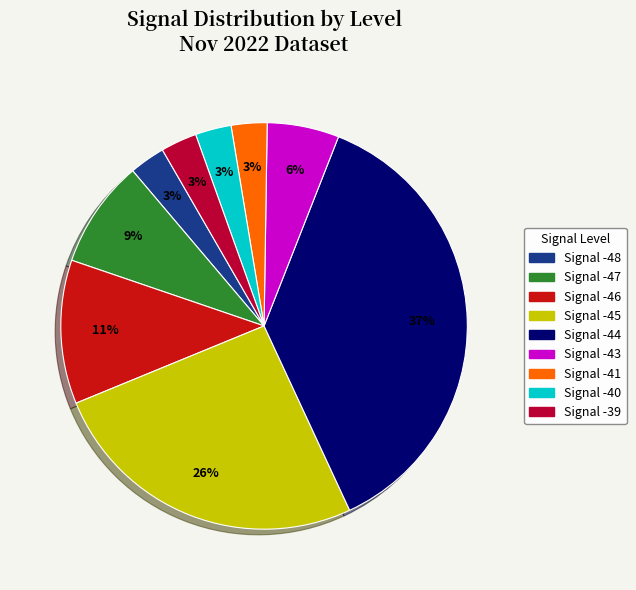

Is there any slice that represents more than half of the pie?

No